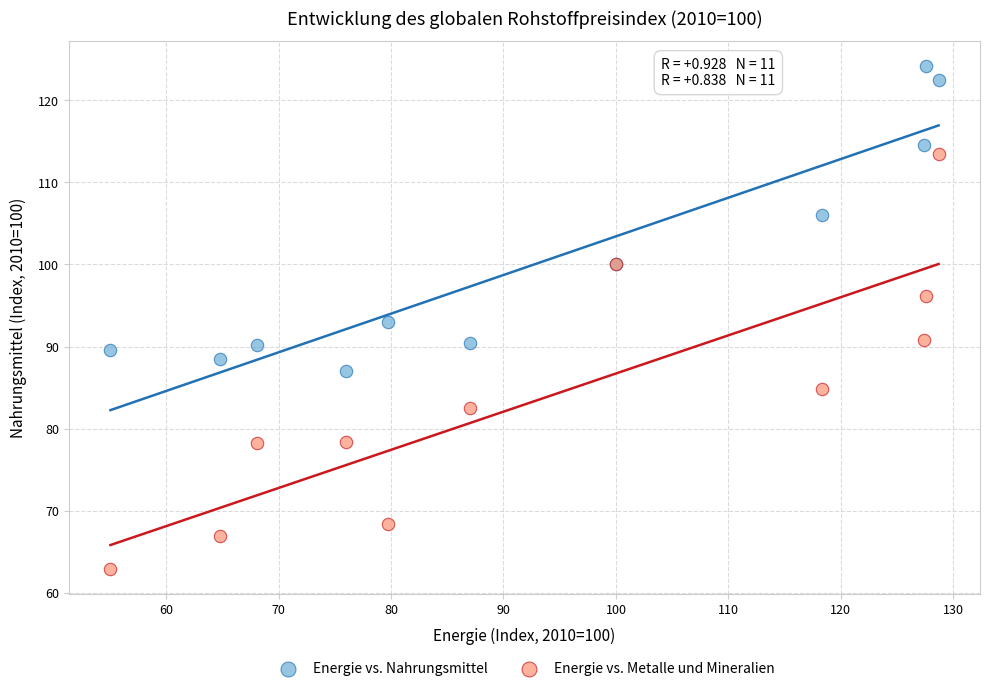

In the Energie vs. Nahrungsmittel series, what Y value is closest to 105?

106.0